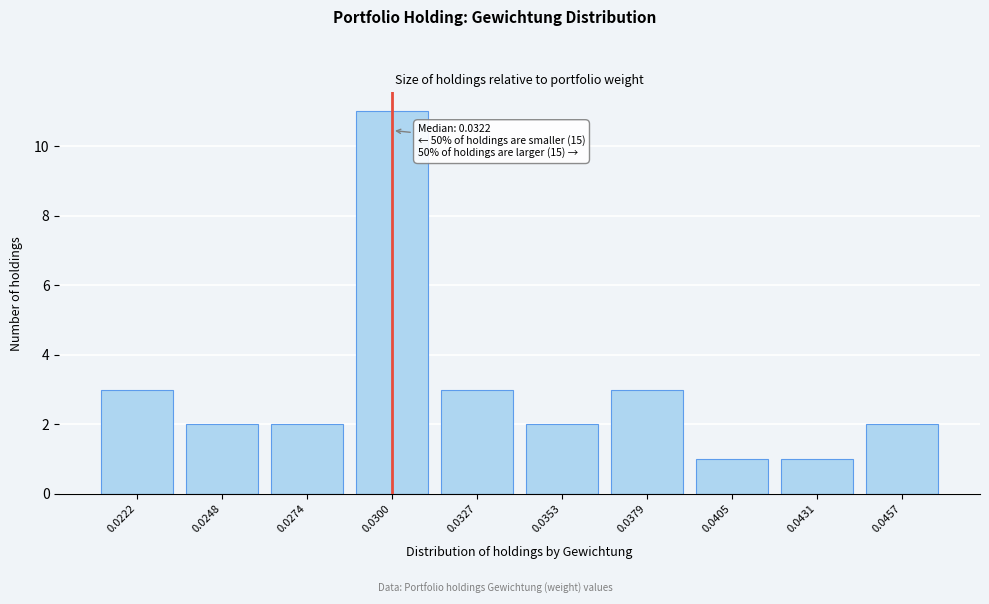

Reading left to right, what are all the values shown in this chart?

0.0222=3	0.0248=2	0.0274=2	0.0300=11	0.0327=3	0.0353=2	0.0379=3	0.0405=1	0.0431=1	0.0457=2